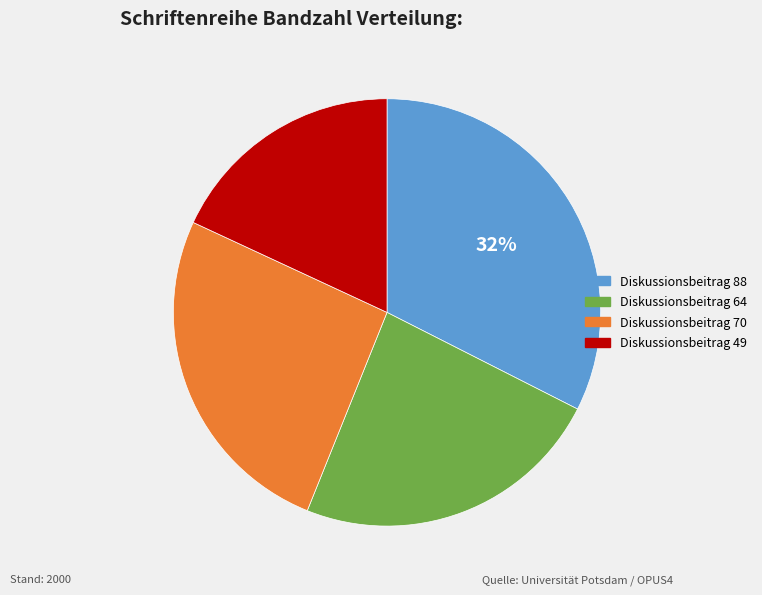

To the nearest percent, what is the average slice percentage?

25%